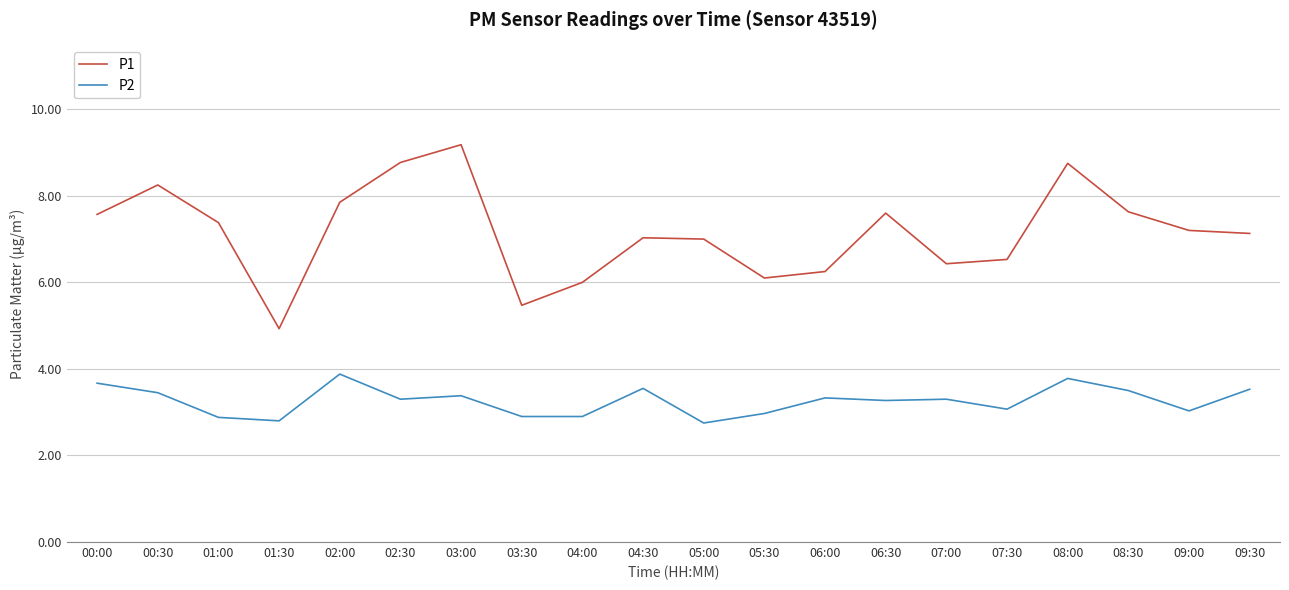

At which category does P1 reach its first local peak?

00:30